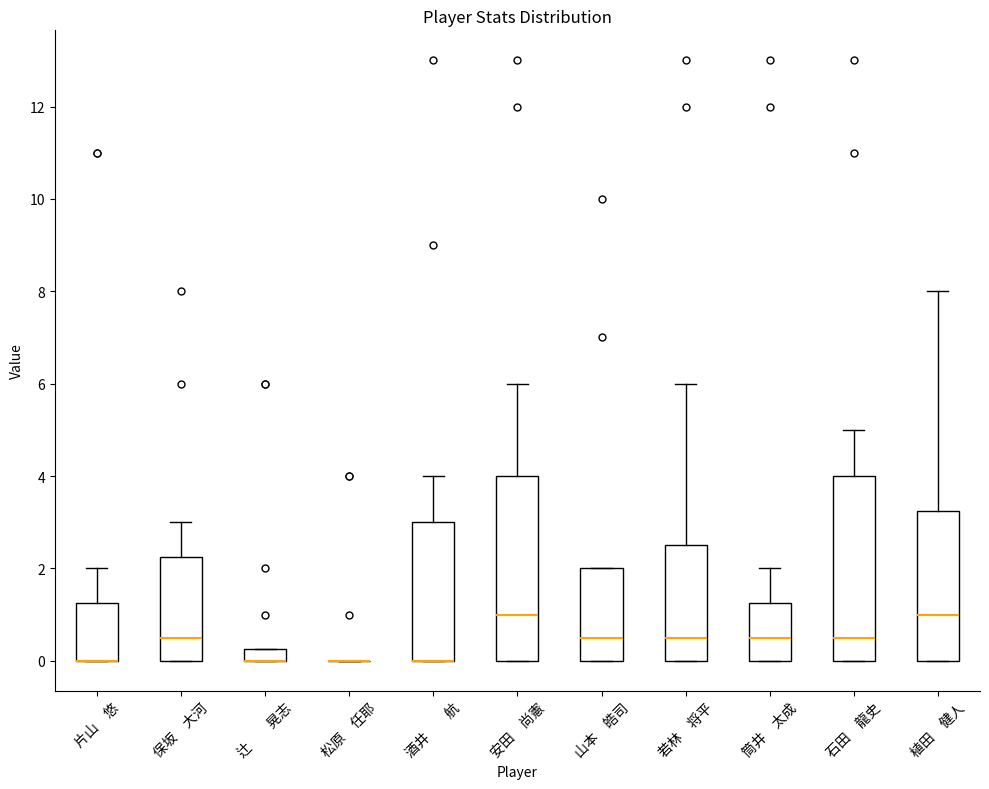

Where does the upper whisker of the box for 若林 将平 end on the y-axis? The values are not printed on the chart, so give them approximately, as read against the axis.

6.0